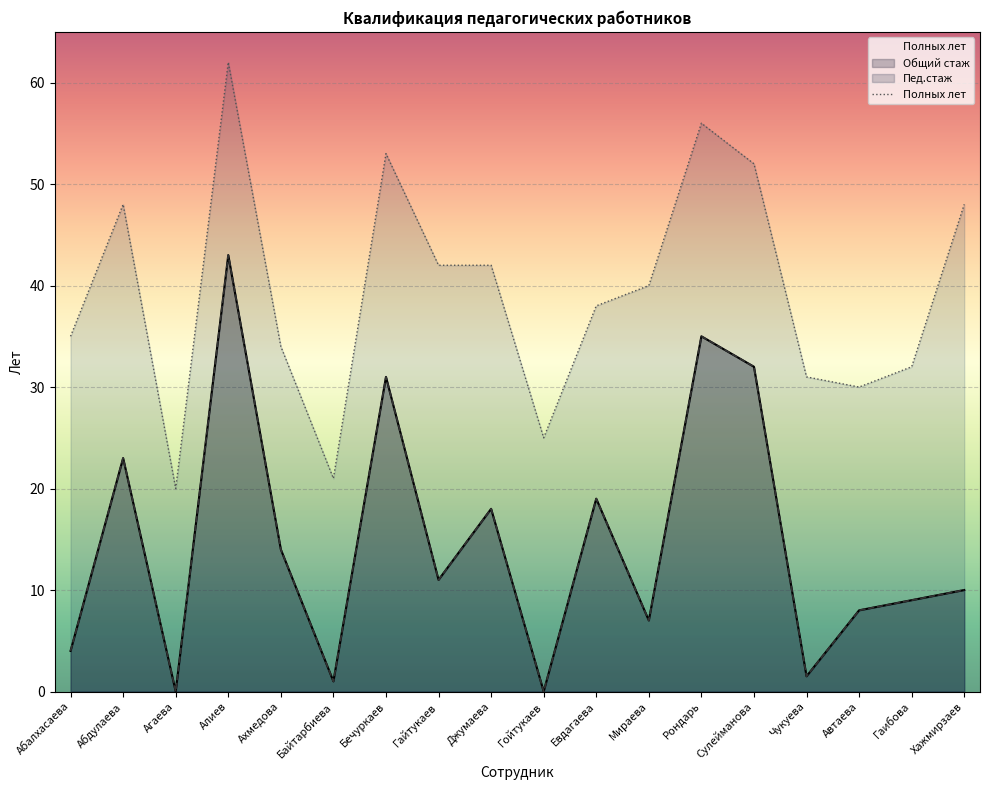

What is the label of the 11th point from the right?

Гайтукаев